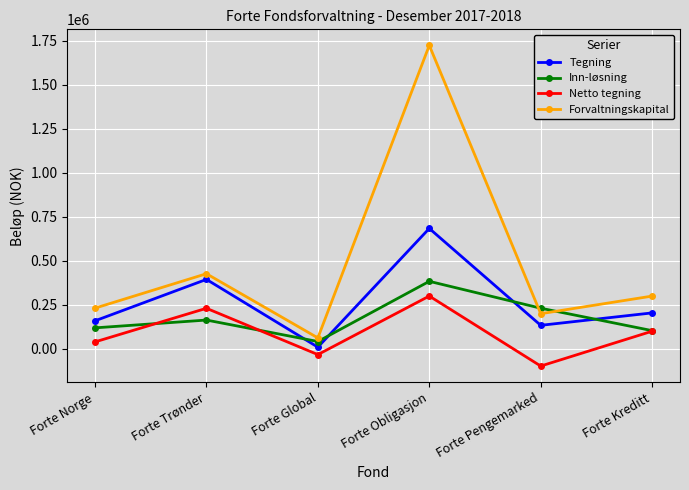

At how many categories does at least one series exceed 1385136?

1